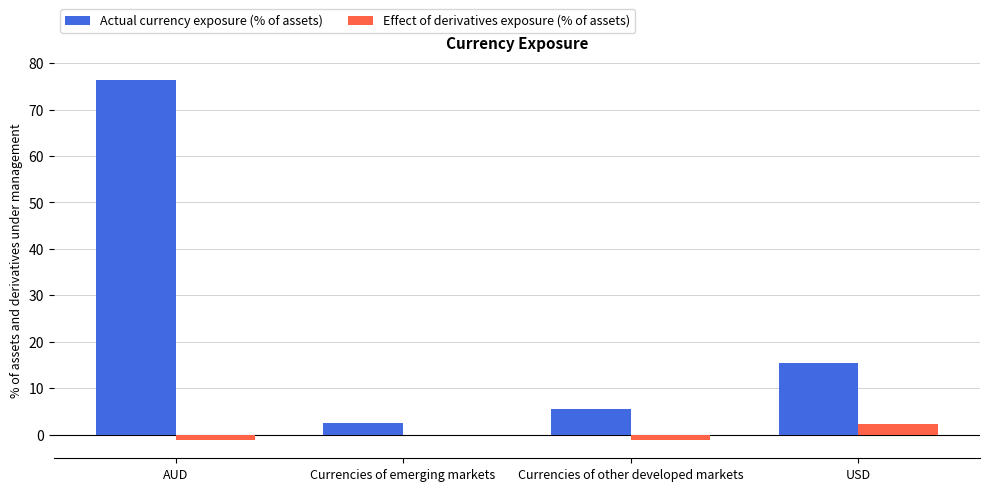

At which category does the chart reach its peak across all series?

AUD